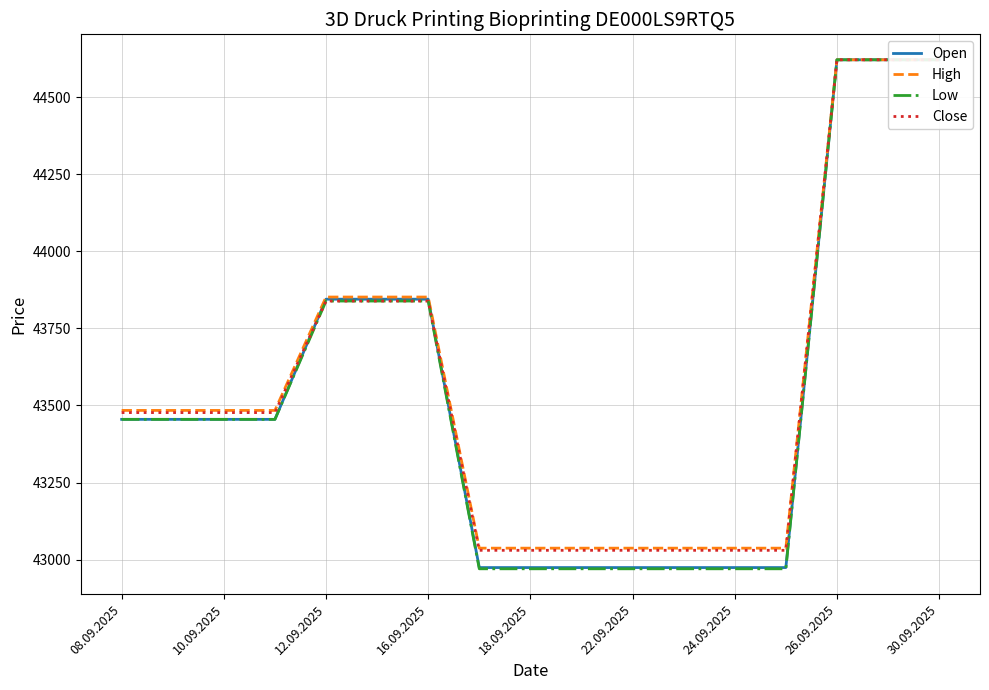

True or false: Low and Open cross at least once.

False